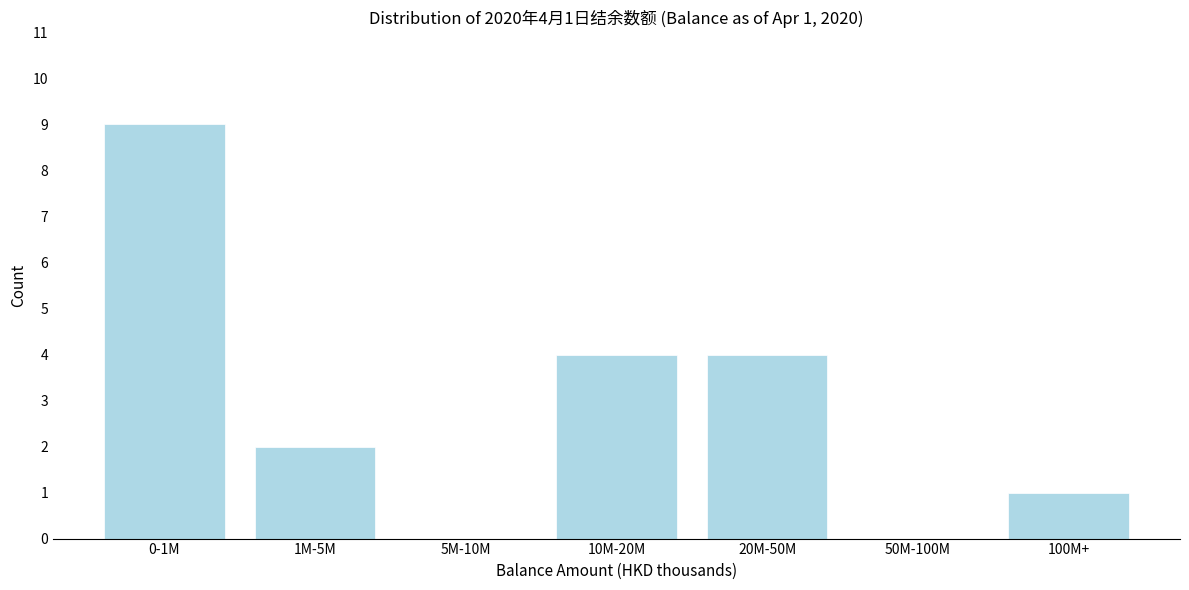

Reading left to right, what are all the values shown in this chart?

0-1M=9	1M-5M=2	5M-10M=0	10M-20M=4	20M-50M=4	50M-100M=0	100M+=1